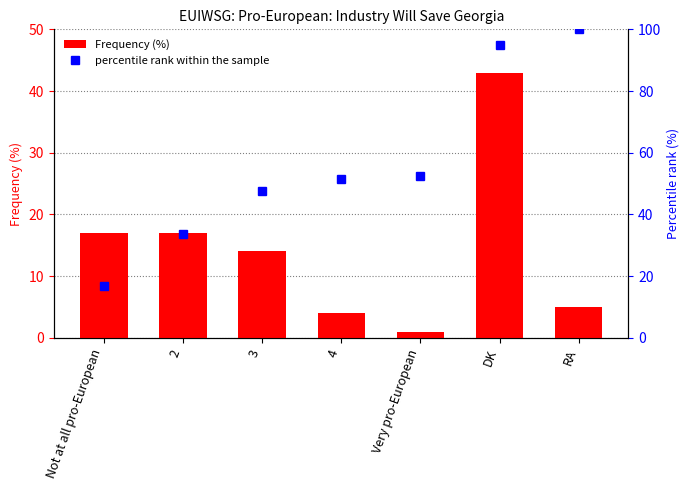

Rank the series at RA from highest to lowest value.

percentile rank within the sample, Frequency (%)